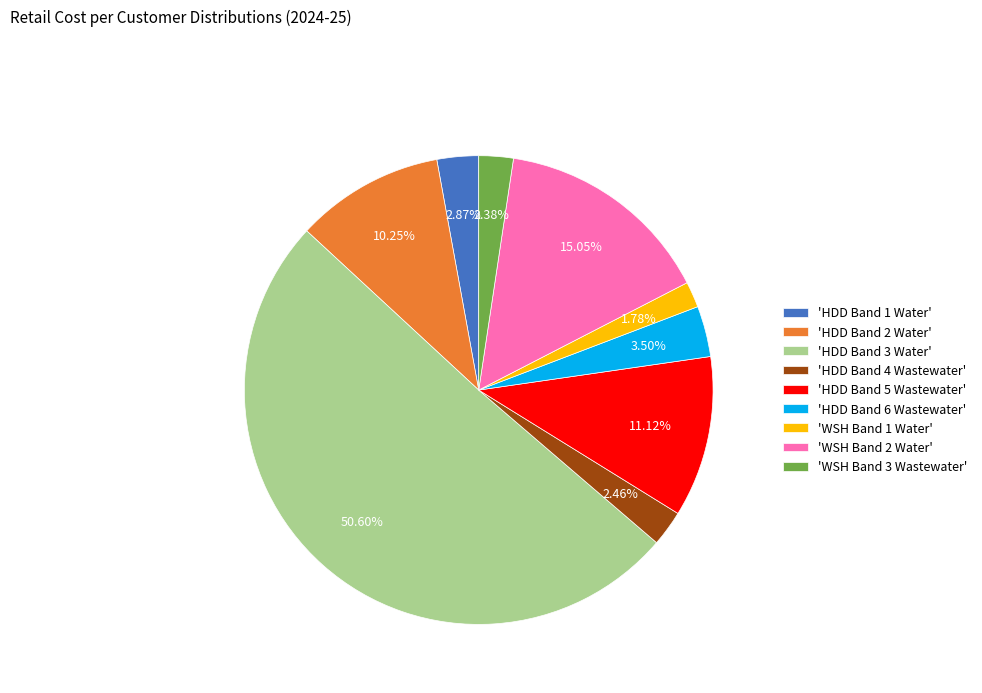

To the nearest percent, what is the average slice percentage?

11%